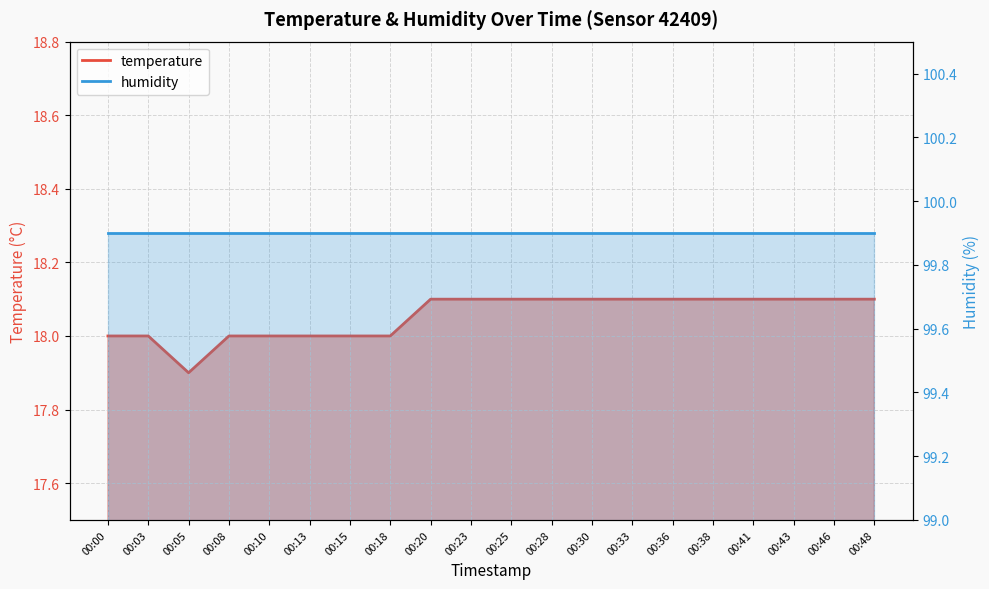

What is the value of the 1st point from the left?

18.0